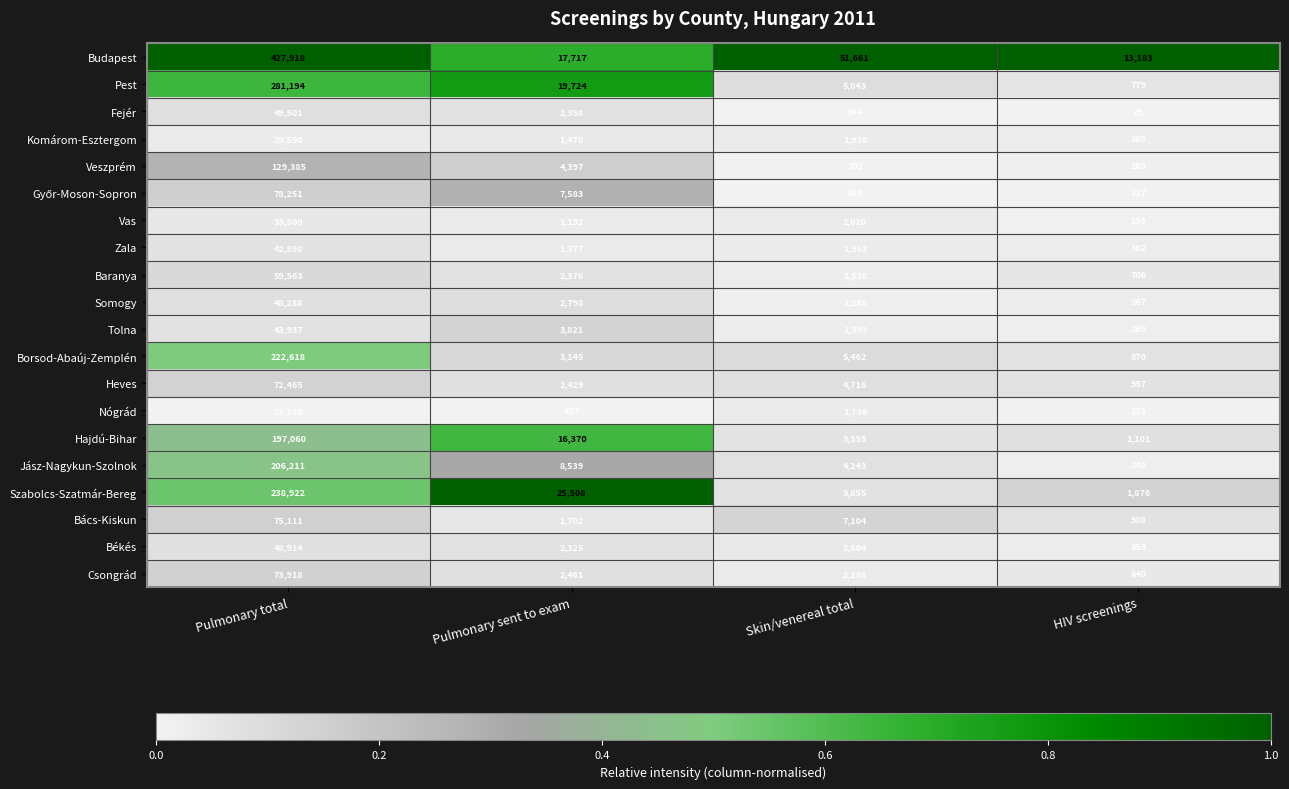

Which series changed the most between Pulmonary sent to exam and HIV screenings?

Szabolcs-Szatmár-Bereg